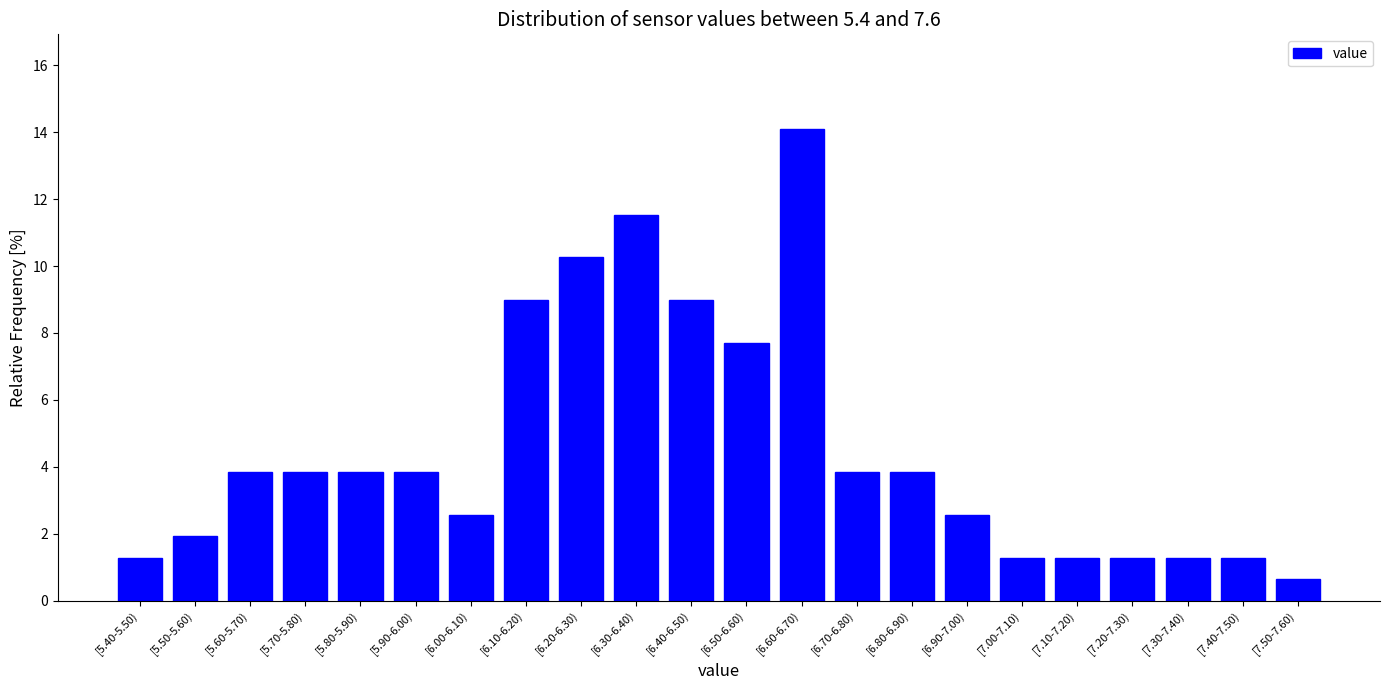

Reading left to right, what are all the values shown in this chart?

[5.40-5.50)=1.3	[5.50-5.60)=1.9	[5.60-5.70)=3.8	[5.70-5.80)=3.8	[5.80-5.90)=3.8	[5.90-6.00)=3.8	[6.00-6.10)=2.6	[6.10-6.20)=9.0	[6.20-6.30)=10.3	[6.30-6.40)=11.5	[6.40-6.50)=9.0	[6.50-6.60)=7.7	[6.60-6.70)=14.1	[6.70-6.80)=3.8	[6.80-6.90)=3.8	[6.90-7.00)=2.6	[7.00-7.10)=1.3	[7.10-7.20)=1.3	[7.20-7.30)=1.3	[7.30-7.40)=1.3	[7.40-7.50)=1.3	[7.50-7.60)=0.6